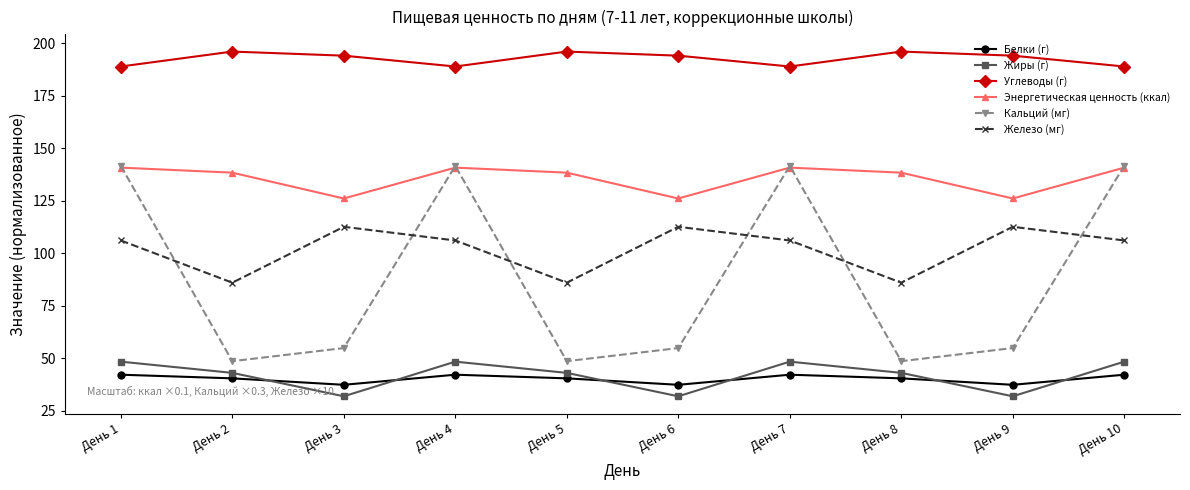

Reading left to right, extract all data points from this chart.

Белки (г): 42.2	40.5	37.4	42.2	40.5	37.4	42.2	40.5	37.4	42.2
Жиры (г): 48.4	43.1	31.9	48.4	43.1	31.9	48.4	43.1	31.9	48.4
Углеводы (г): 188.9	196.0	194.1	188.9	196.0	194.1	188.9	196.0	194.1	188.9
Энергетическая ценность (ккал): 140.8	138.4	126.1	140.8	138.4	126.1	140.8	138.4	126.1	140.8
Кальций (мг): 141.6	48.6	54.9	141.6	48.6	54.9	141.6	48.6	54.9	141.6
Железо (мг): 106.1	86.0	112.6	106.1	86.0	112.6	106.1	86.0	112.6	106.1